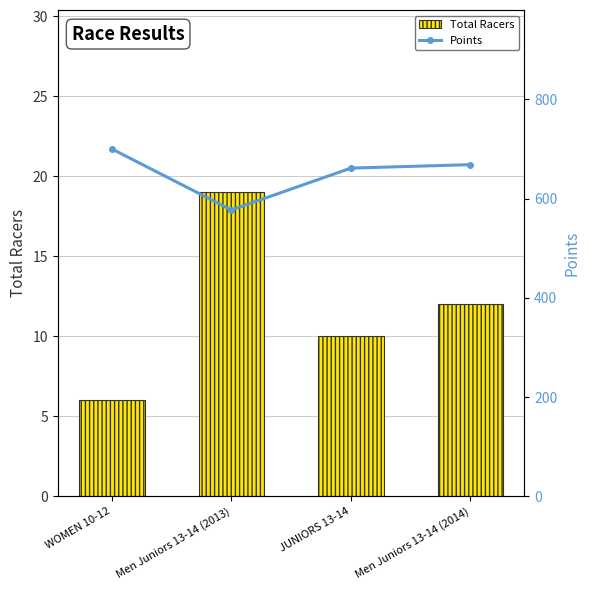

How many series are shown in this chart?

2